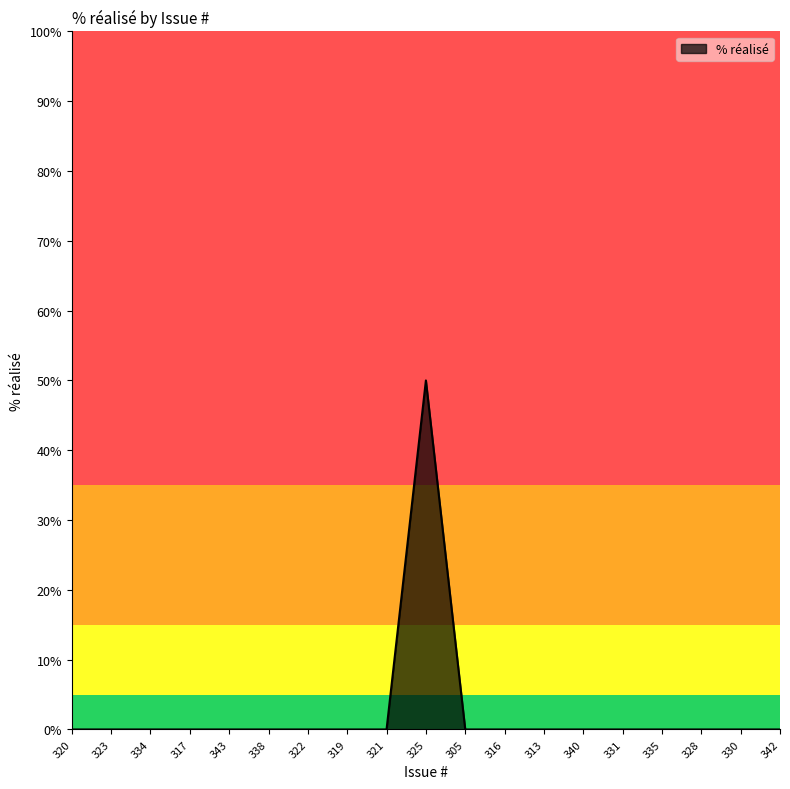

What position from the right is 338?

14